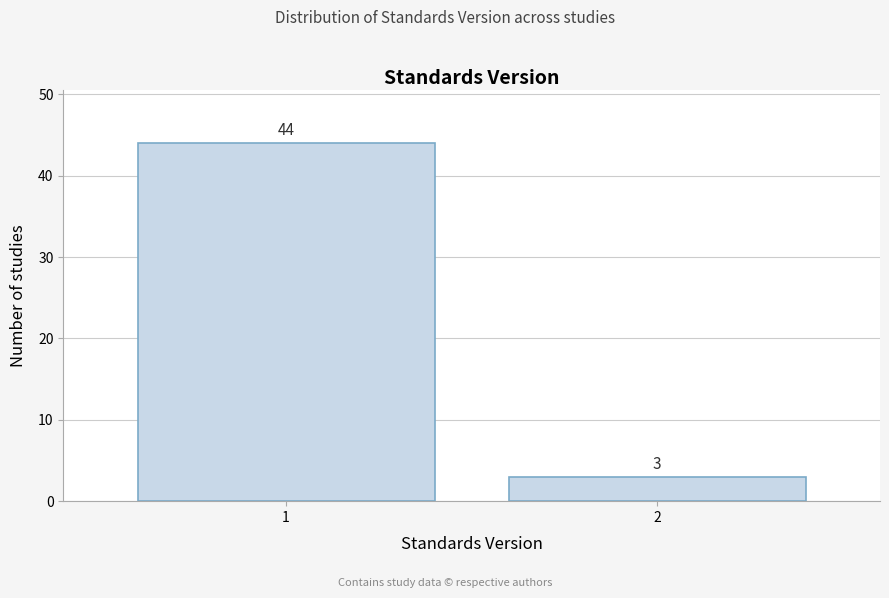

Reading left to right, list all the values displayed in this chart.

1=44	2=3